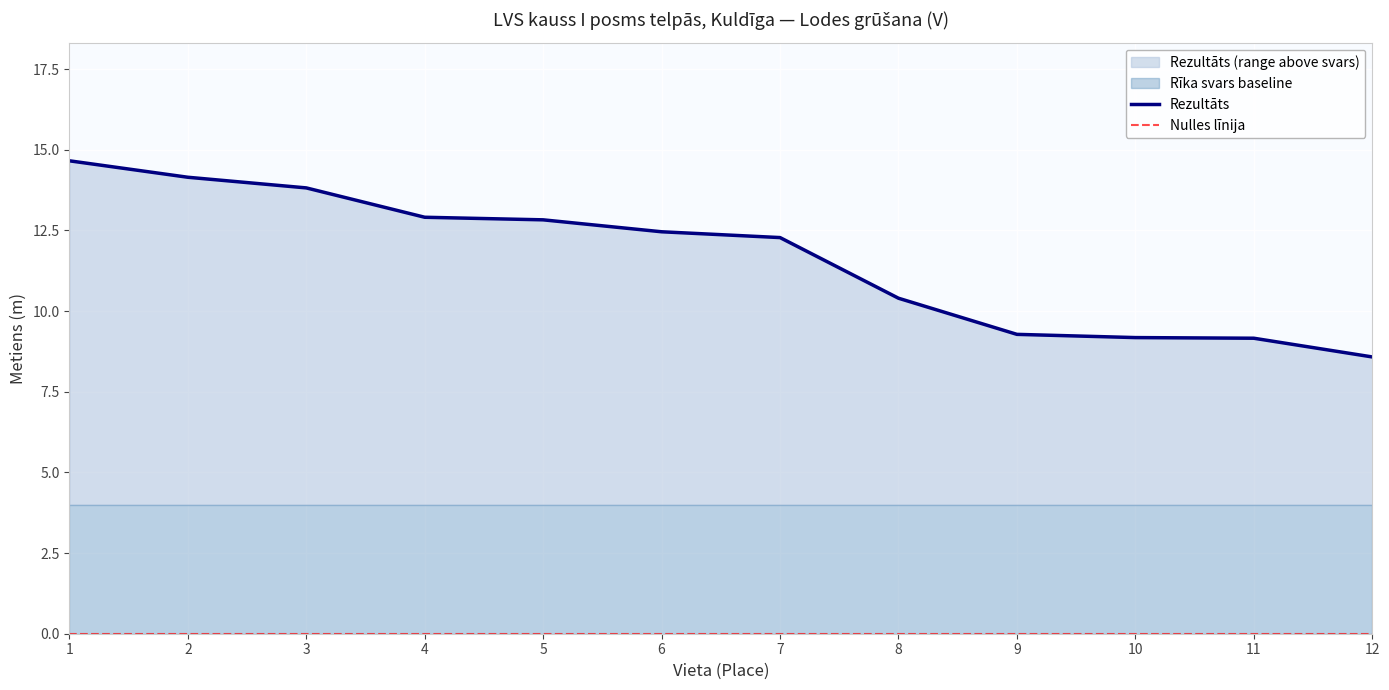

What is the greatest value displayed?

14.7